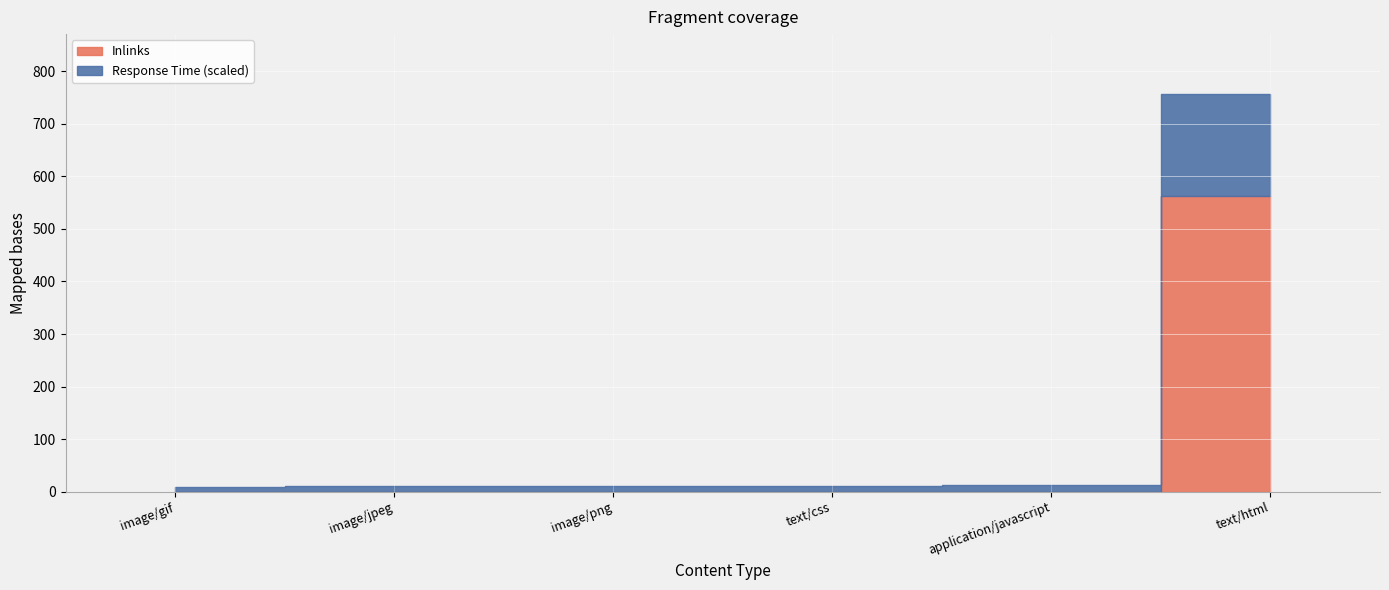

List the labels in order of Response Time value, largest first.

text/html, application/javascript, text/css, image/jpeg, image/png, image/gif